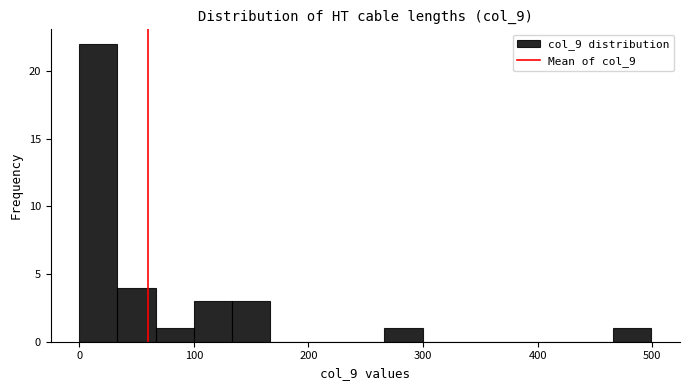

Around what value on the x-axis is the tallest bar? Give the approximate position of its centre, as read against the axis.

20